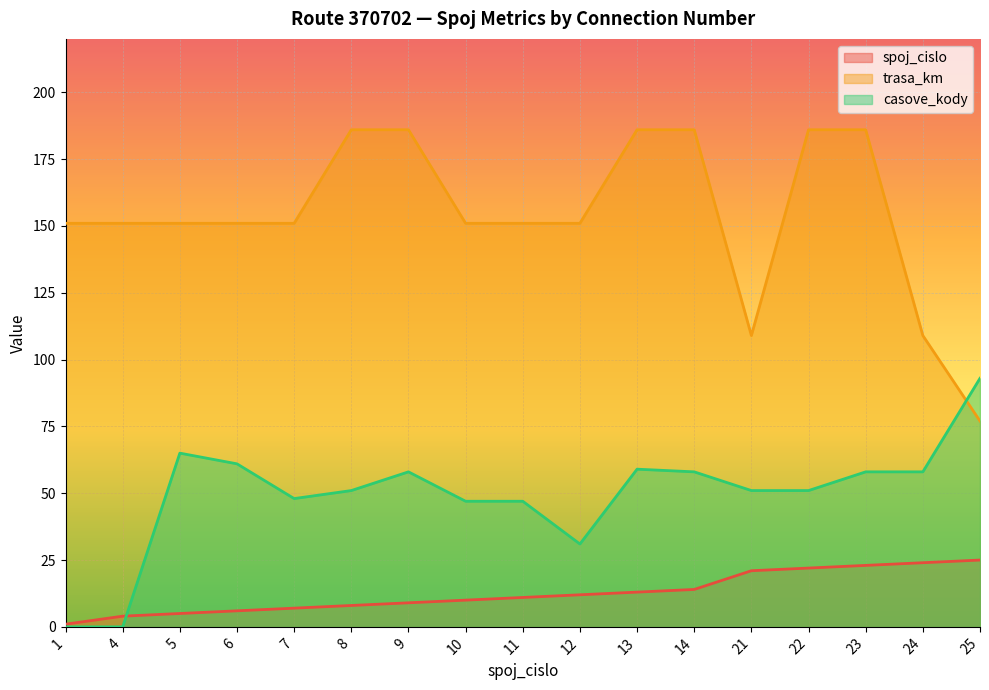

True or false: spoj_cislo has a value of 5 at 5.

True